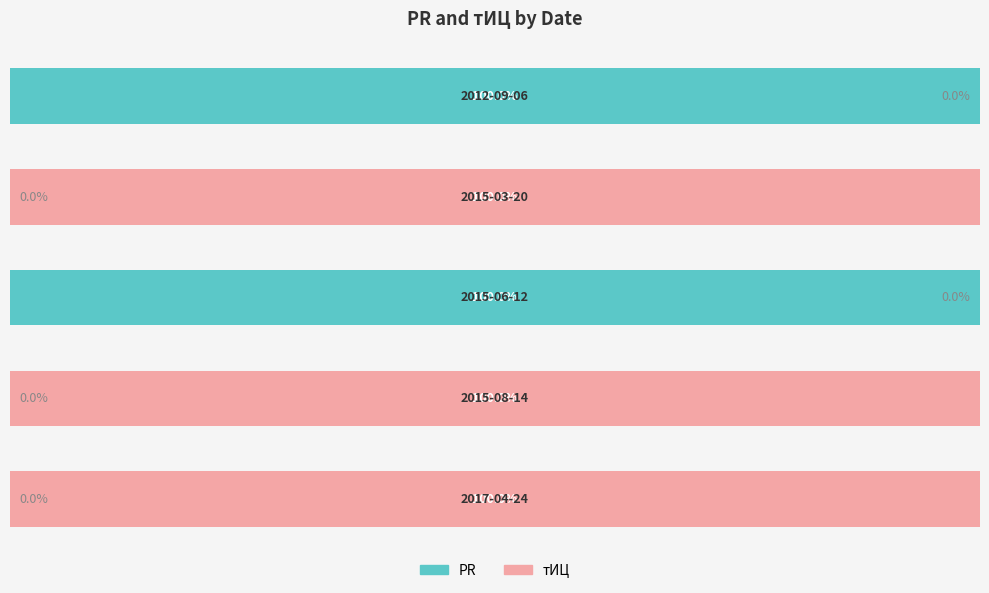

What is the difference between the second highest and second lowest values in the PR series?

100